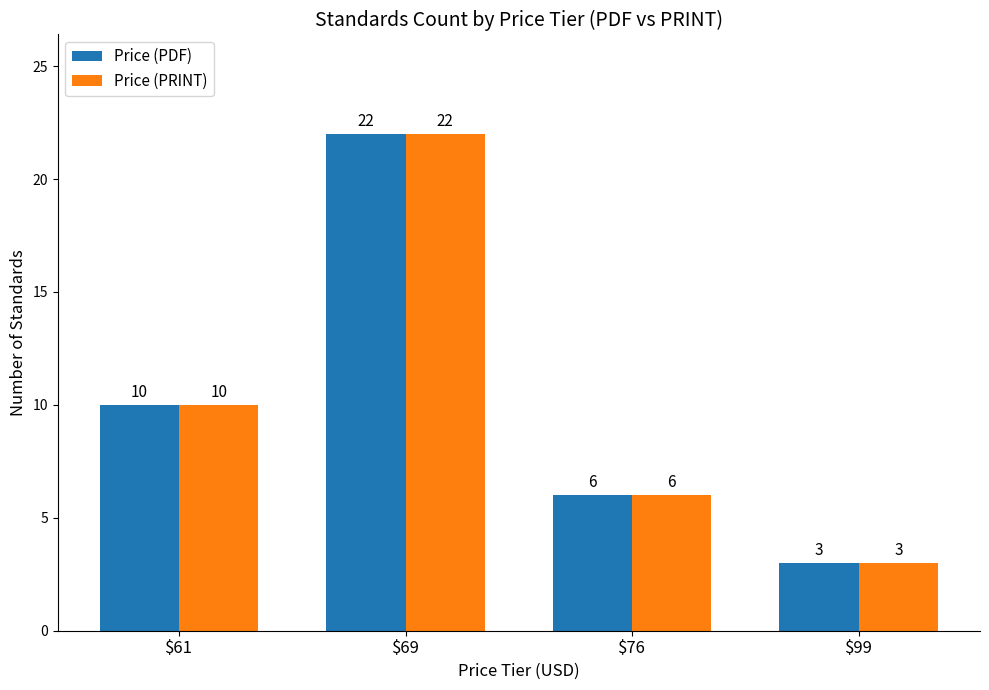

How many Price (PDF) values are between 6 and 22?

3